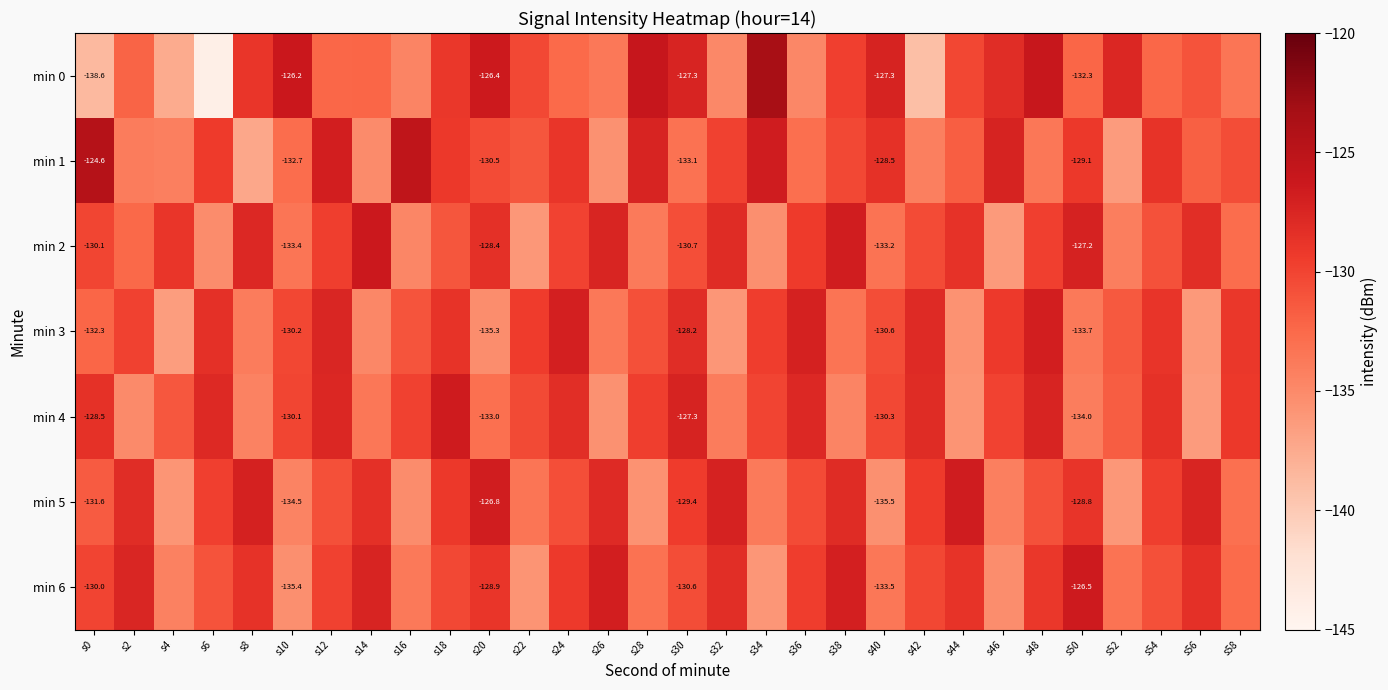

How many distinct data groups are displayed?

7